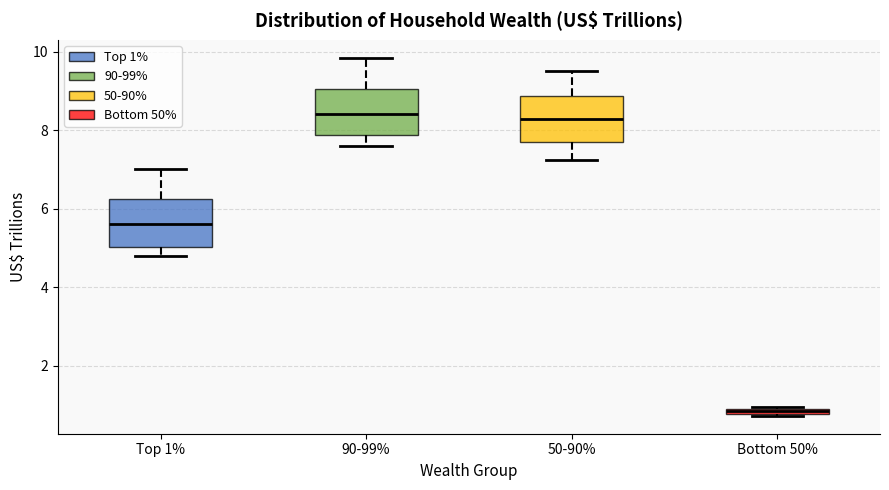

Where does the median line of the box for Top 1% sit on the y-axis? The values are not printed on the chart, so give them approximately, as read against the axis.

5.6